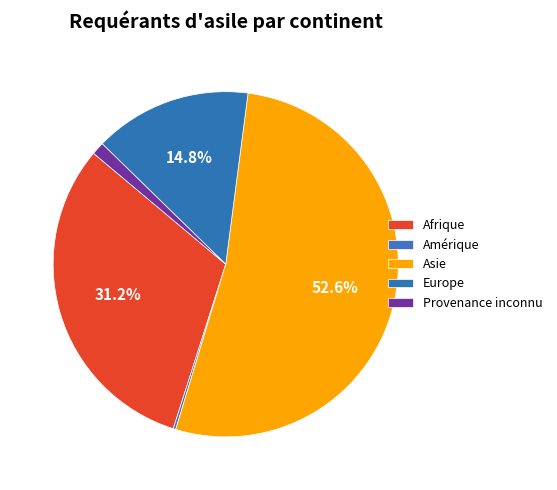

How many slices are in this pie chart?

5